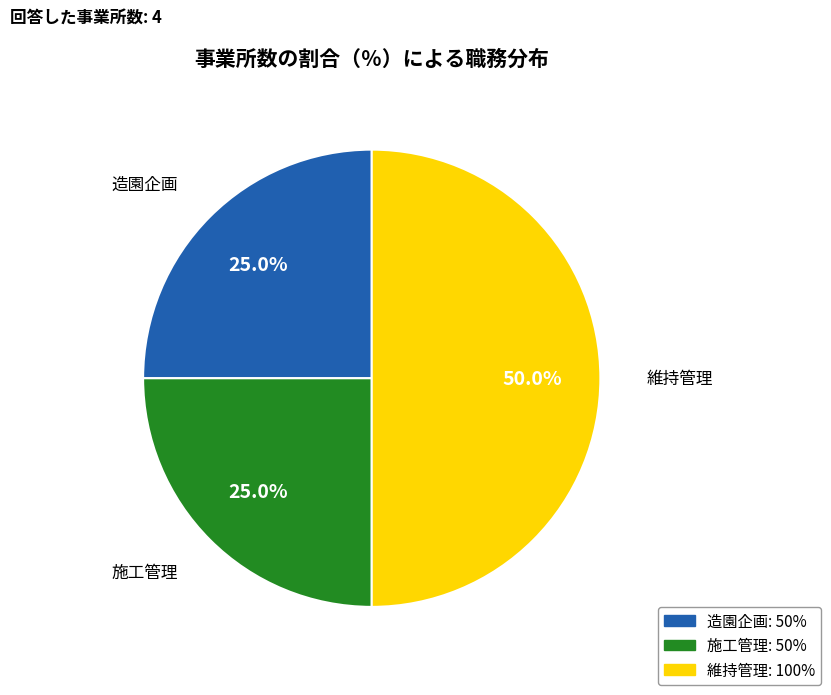

Which has a higher value, 維持管理 or 造園企画?

維持管理